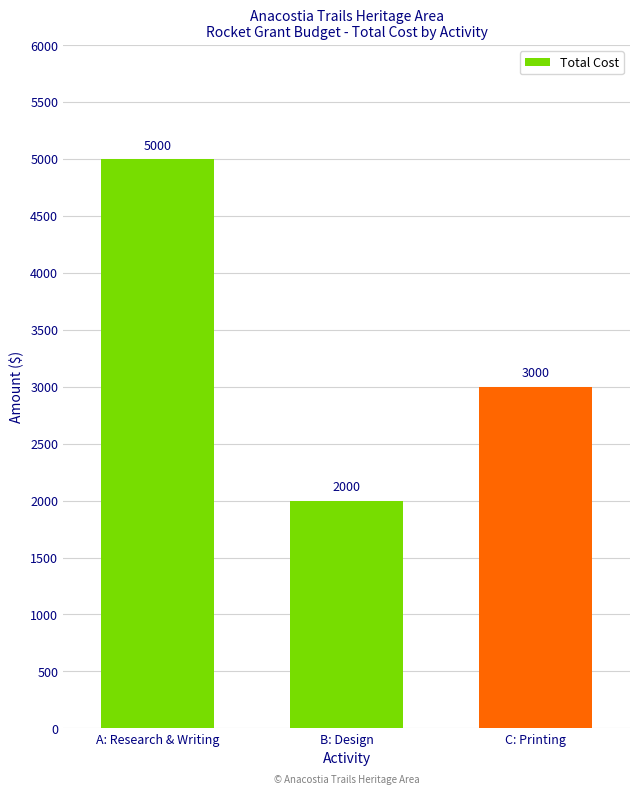

Reading left to right, extract all data points from this chart.

A: Research & Writing=5000	B: Design=2000	C: Printing=3000